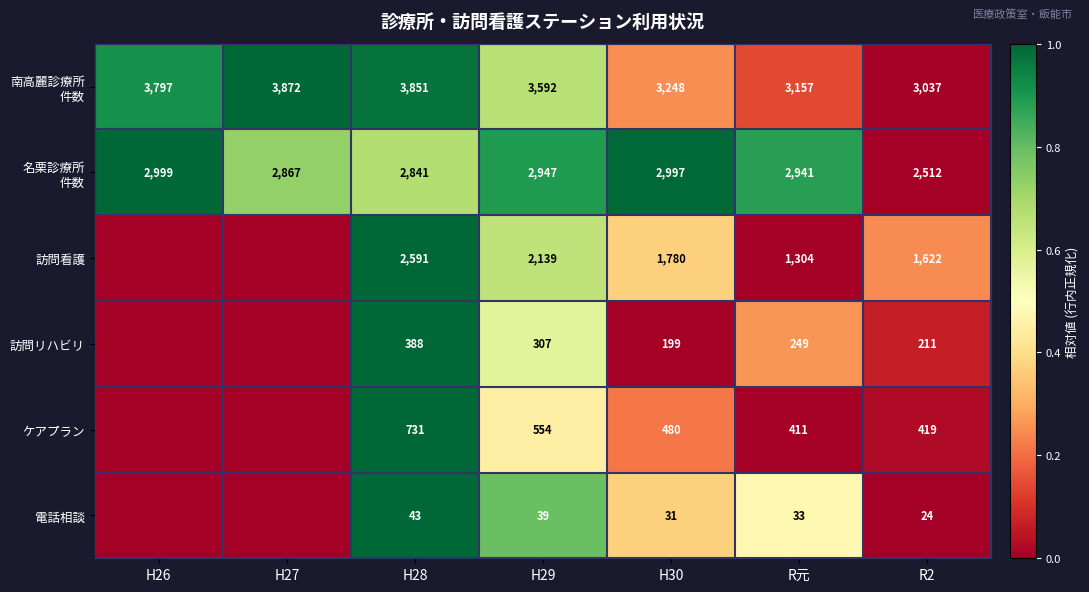

The ケアプラン series shows 480 at H30. True or false?

True